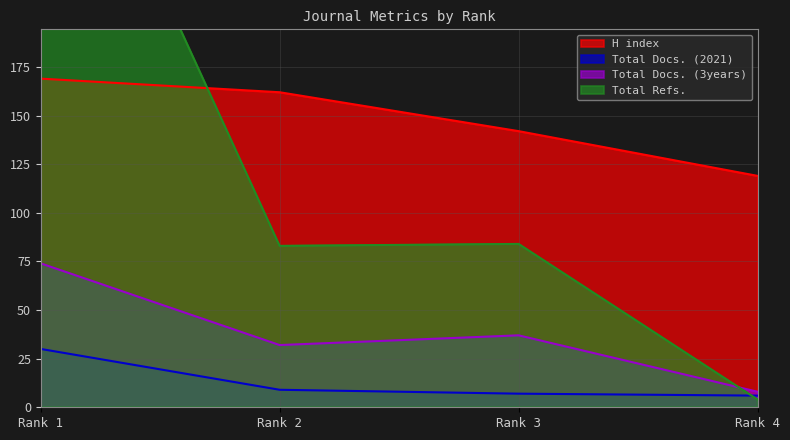

How many lines are shown in the chart?

4